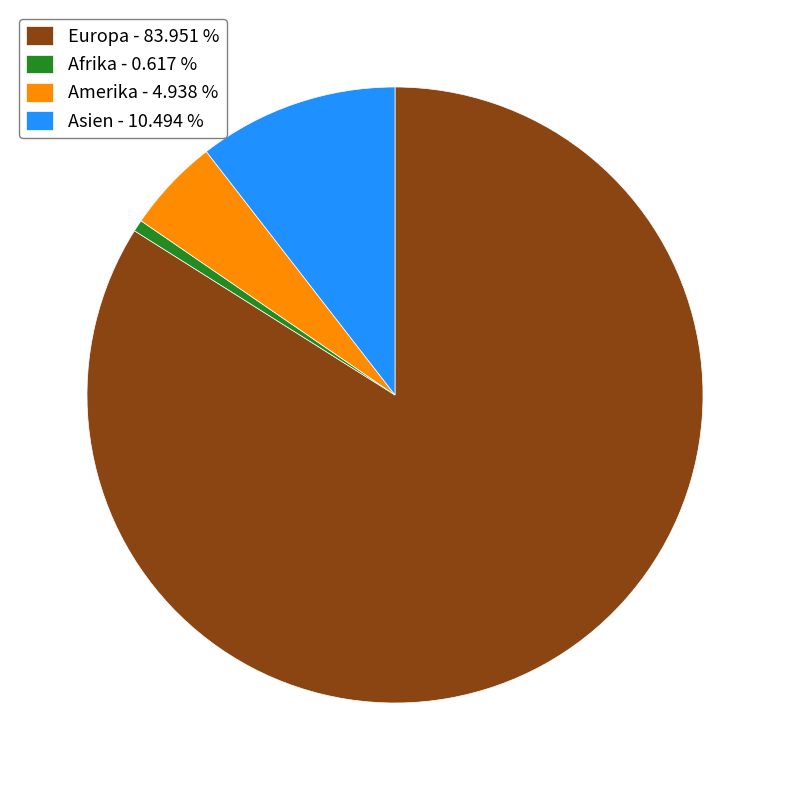

Do Amerika - 4.938 % and Afrika - 0.617 % together represent more than half of the pie?

No